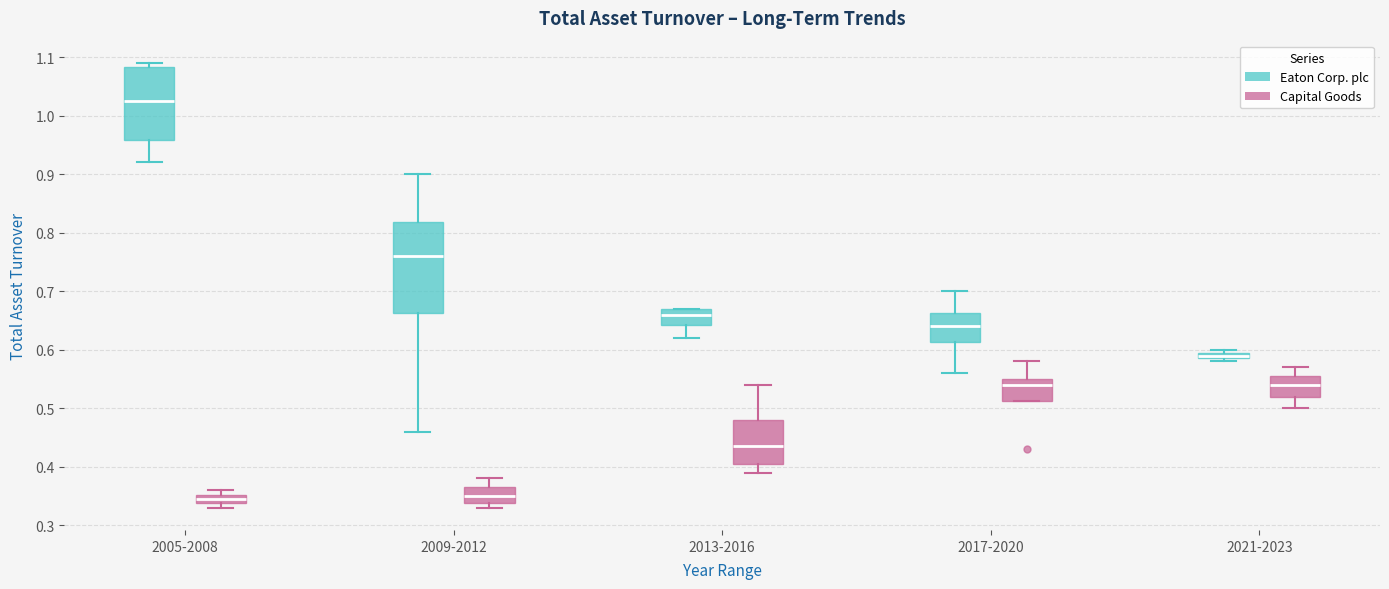

Where does the upper whisker of the box for 2009-2012 (Capital Goods) end on the y-axis? The values are not printed on the chart, so give them approximately, as read against the axis.

0.38